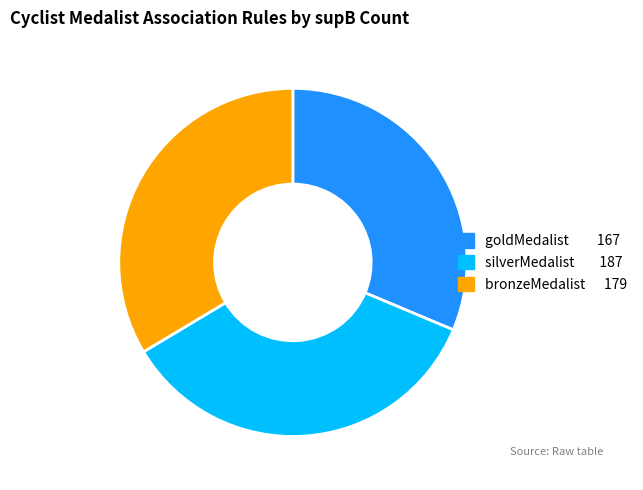

Does any single category account for the majority?

No